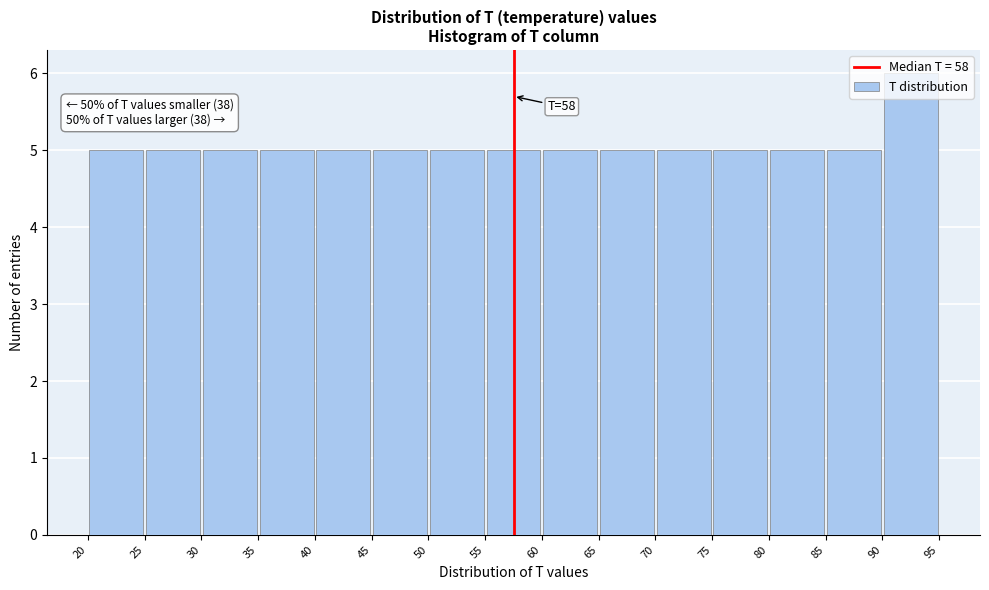

Which range on the x-axis has the tallest bar?

90 to 95